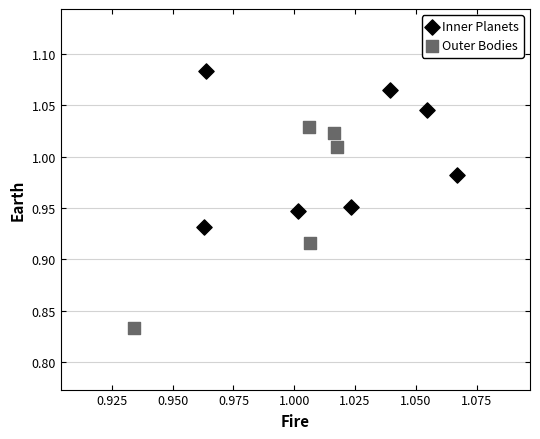

Which series contains the lowest Y value?

Outer Bodies